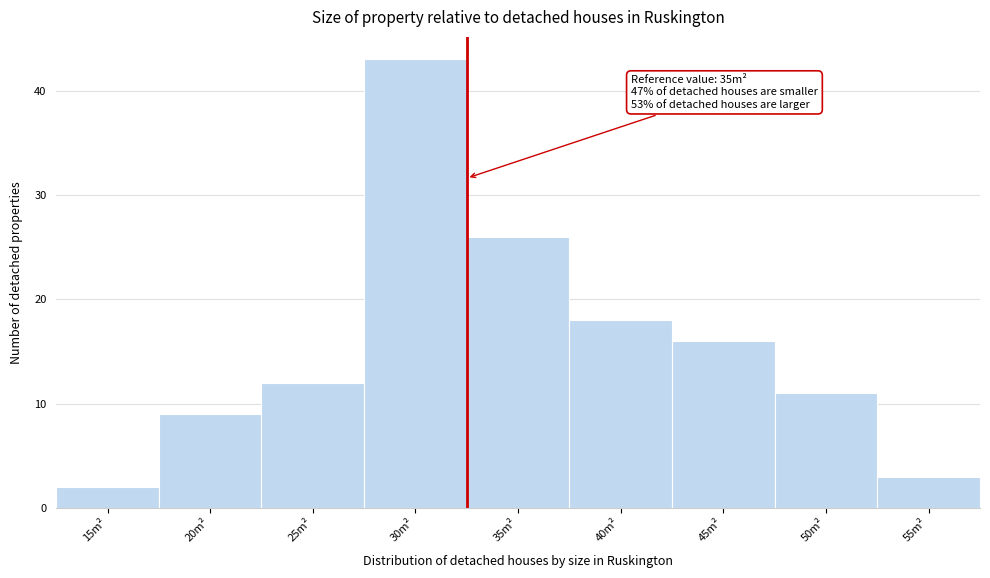

Reading left to right, extract all data points from this chart.

2	9	12	43	26	18	16	11	3